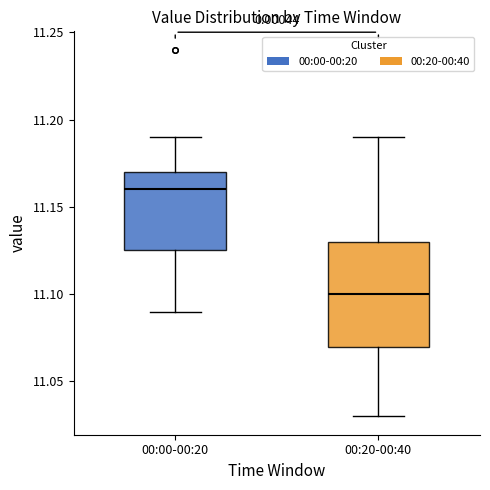

Which box has the lowest median line?

00:20-00:40